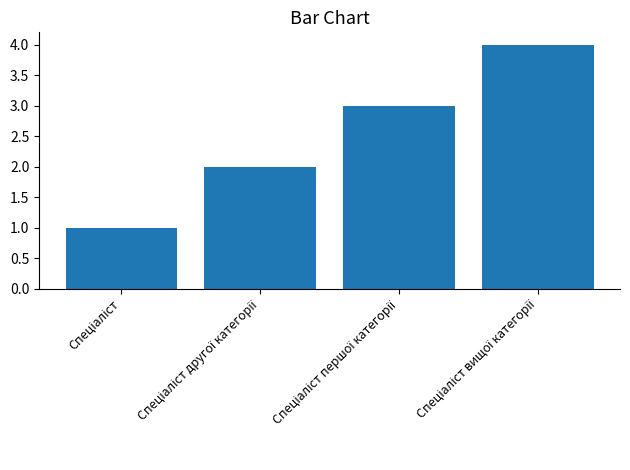

What is the greatest value displayed?

4